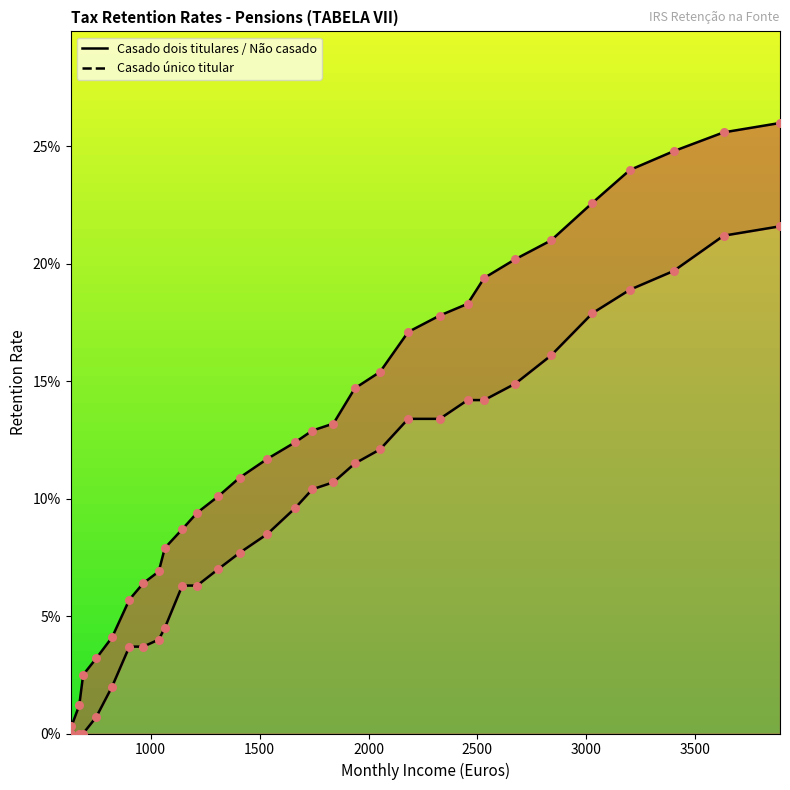

At how many categories does at least one series exceed 0?

30